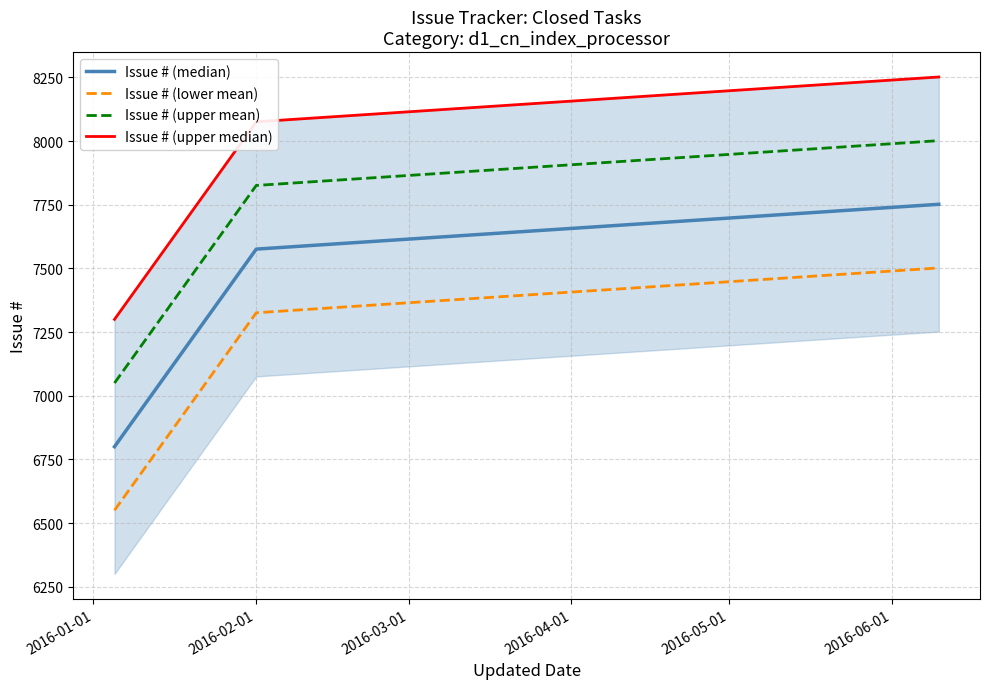

What is the lowest value of the Issue # (upper mean) series?

7050